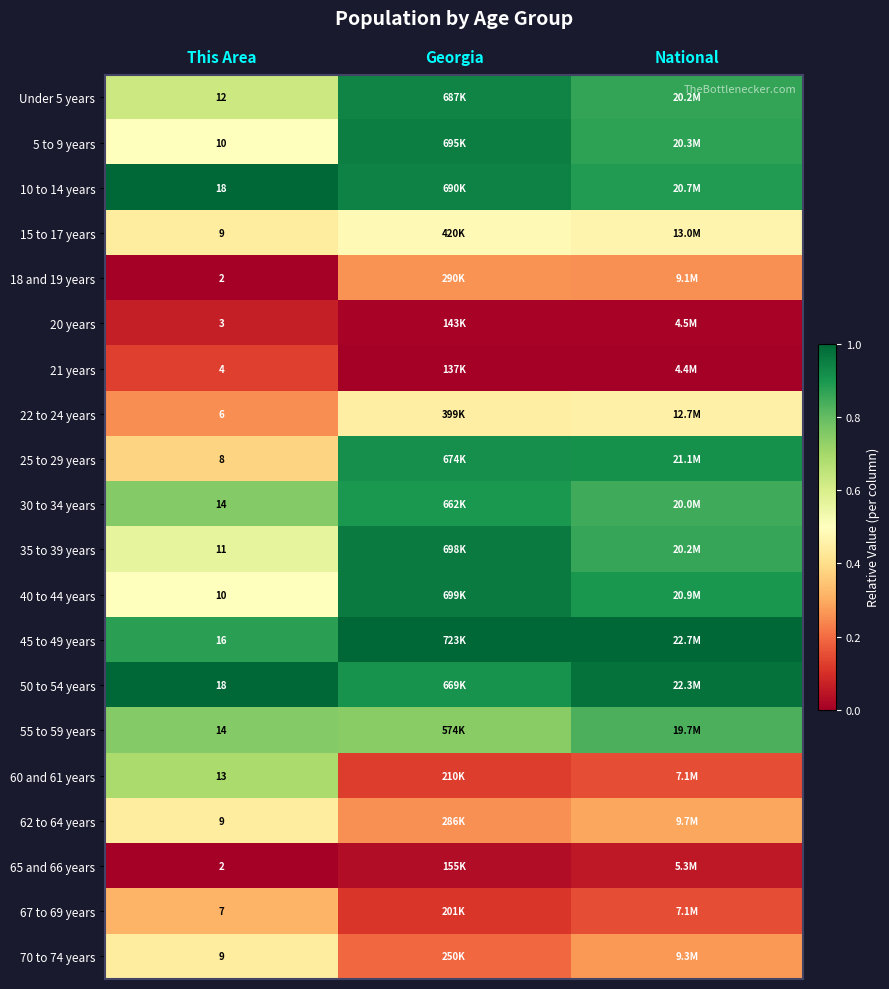

Between This Area and Georgia, which series saw the biggest shift?

60 and 61 years